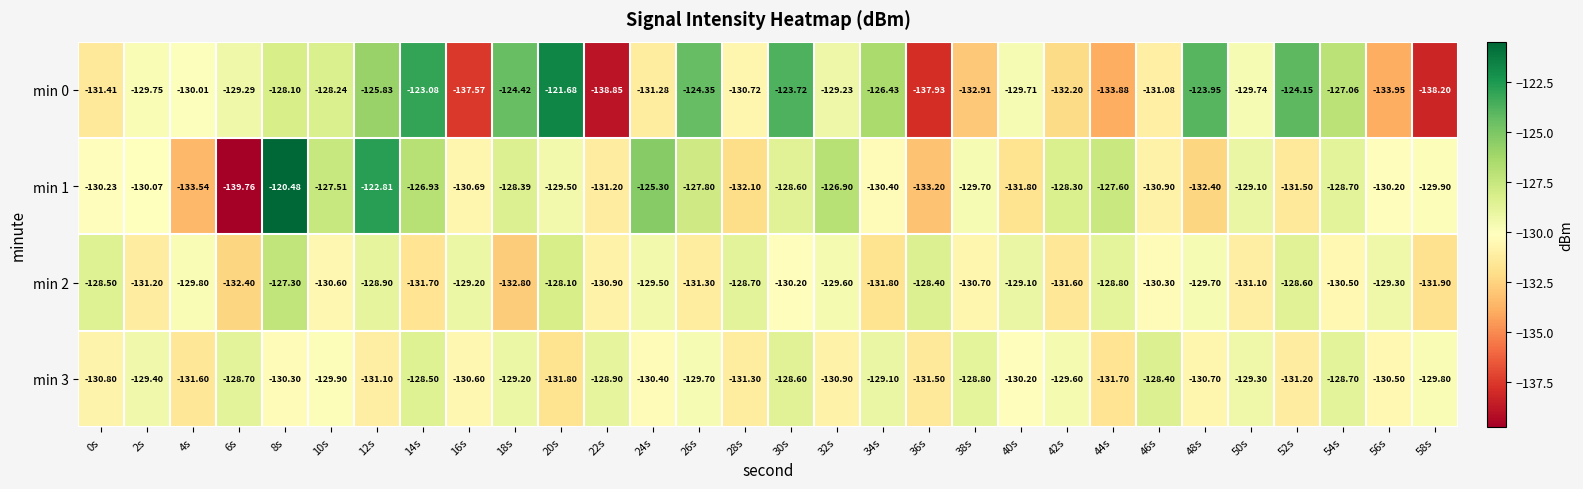

Which series has the widest spread of values?

min 1